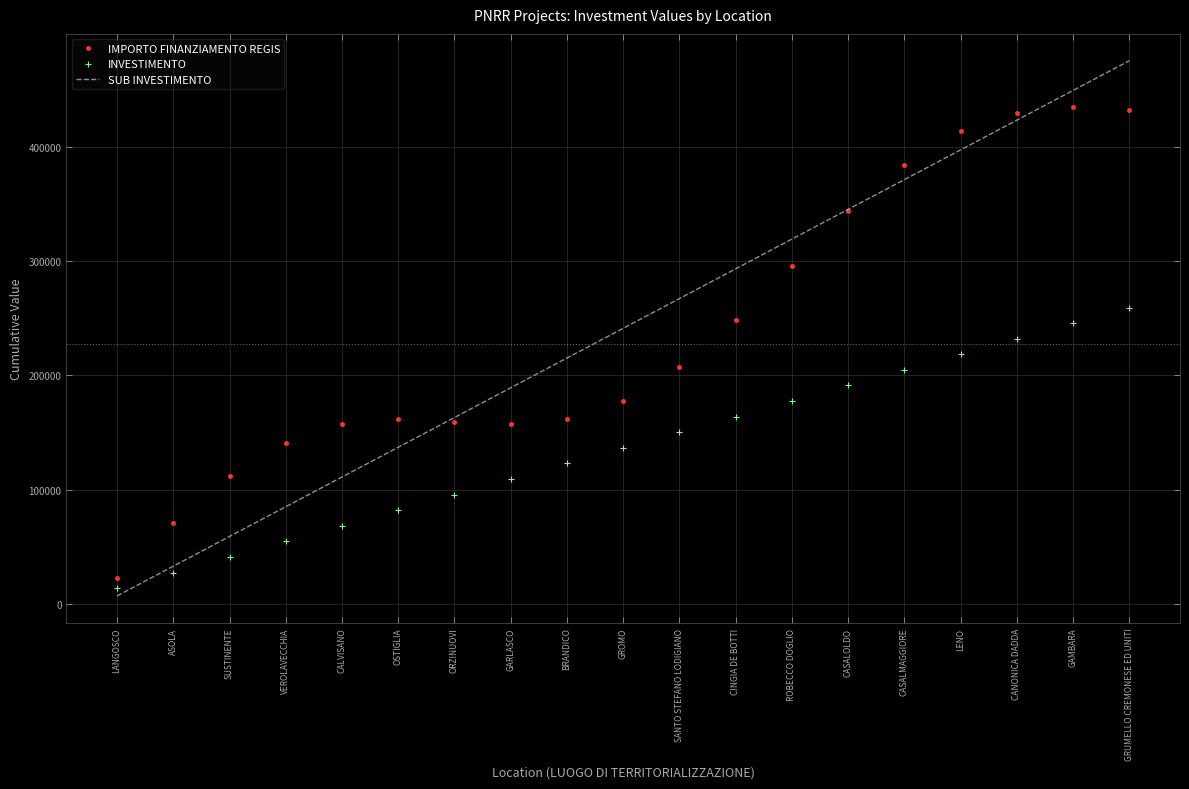

What is the difference between the maximum and minimum values in the IMPORTO FINANZIAMENTO REGIS series?

411750.0